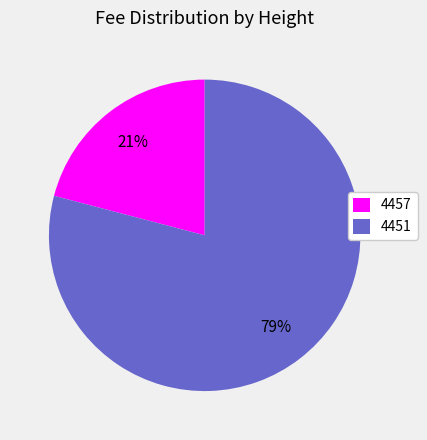

Rank the categories by value from highest to lowest.

4451, 4457